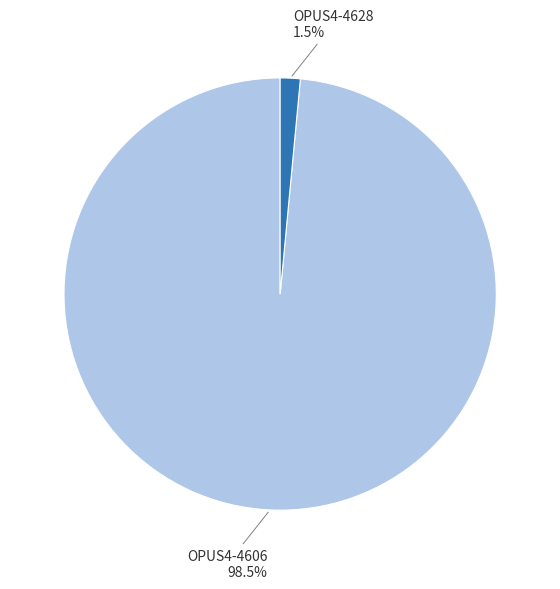

How many segments does this pie chart have?

2